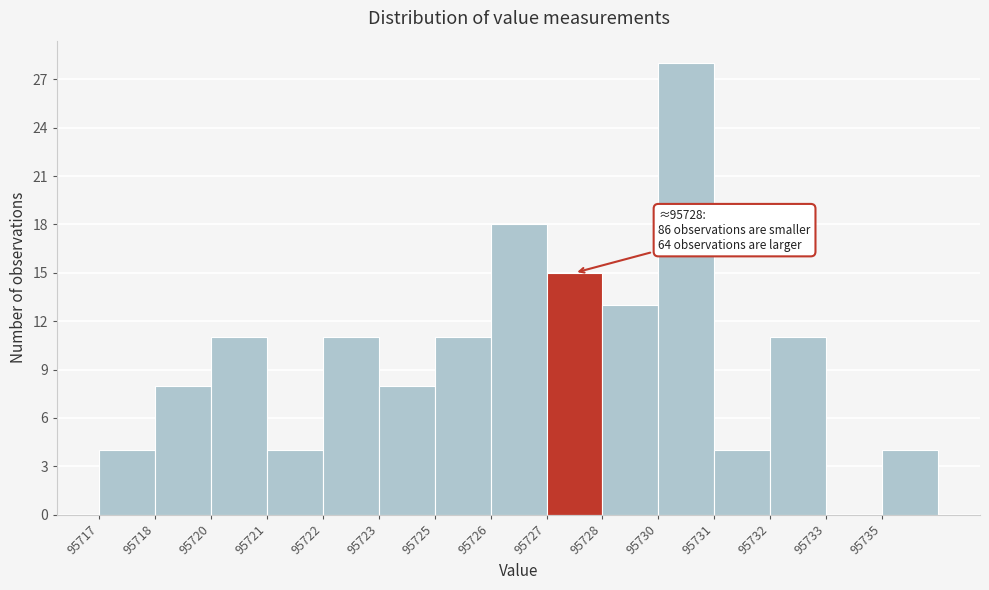

Reading left to right, list all the values displayed in this chart.

95717=4	95718=8	95720=11	95721=4	95722=11	95723=8	95725=11	95726=18	95727=15	95728=13	95730=28	95731=4	95732=11	95733=0	95735=4